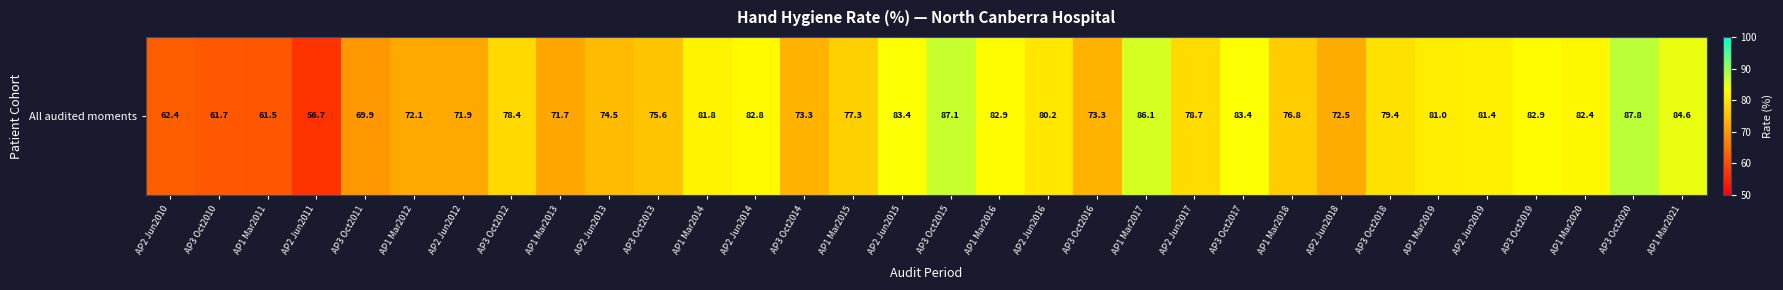

Is it true that the value at AP1 Mar2016 is 82.9?

True